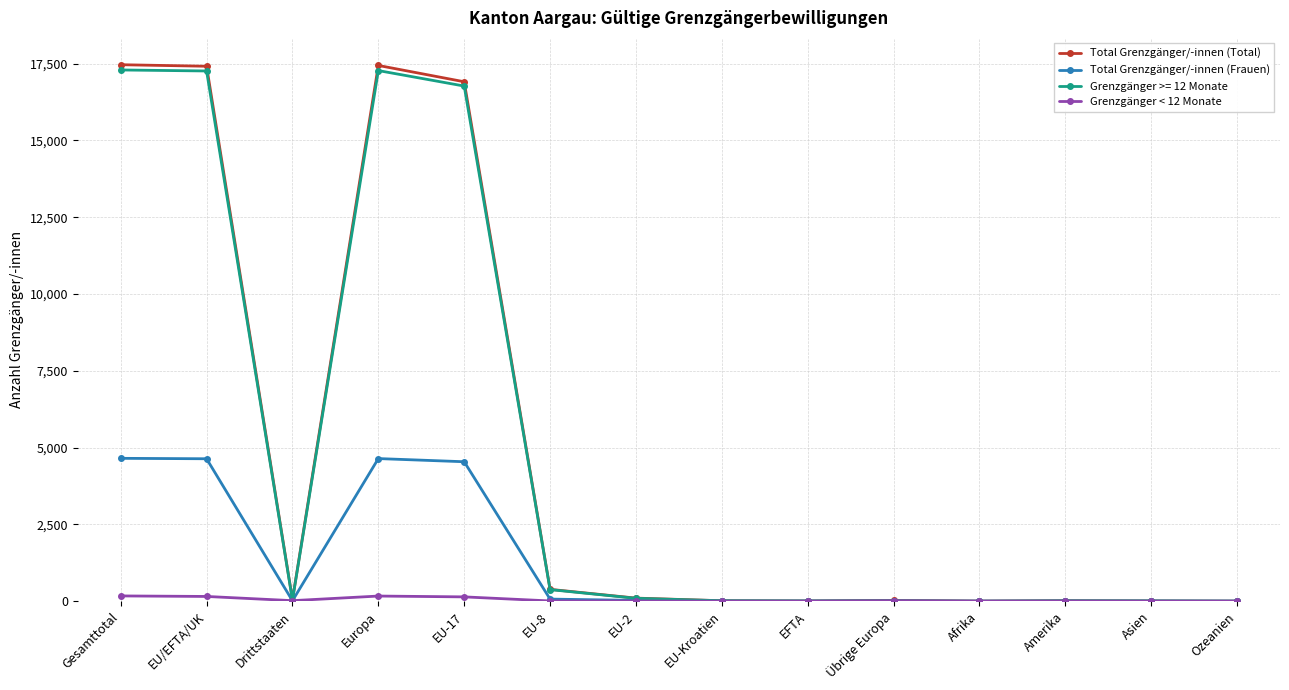

True or false: Total Grenzgänger/-innen (Total) has more than 1 points higher than both neighbors.

True